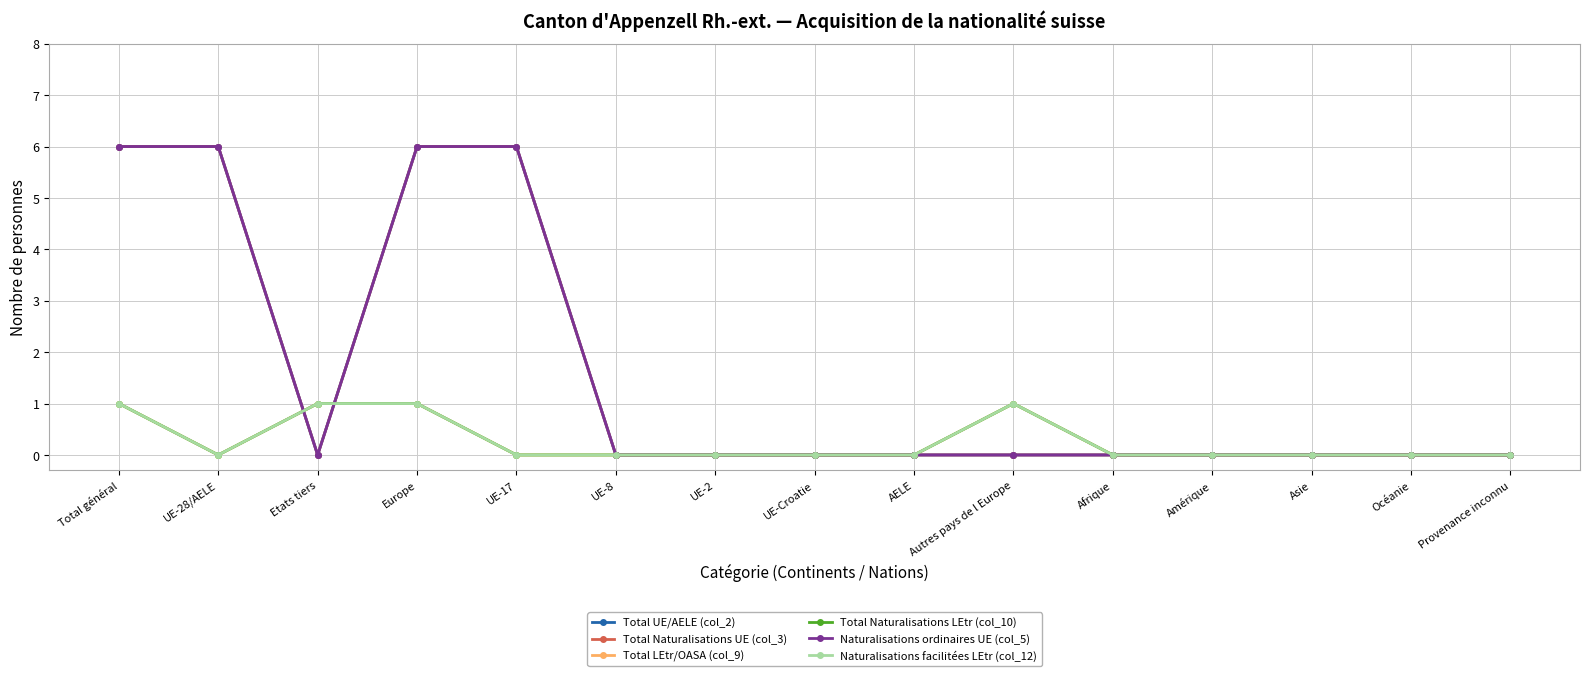

Does the chart display data point markers on the line(s)?

Yes